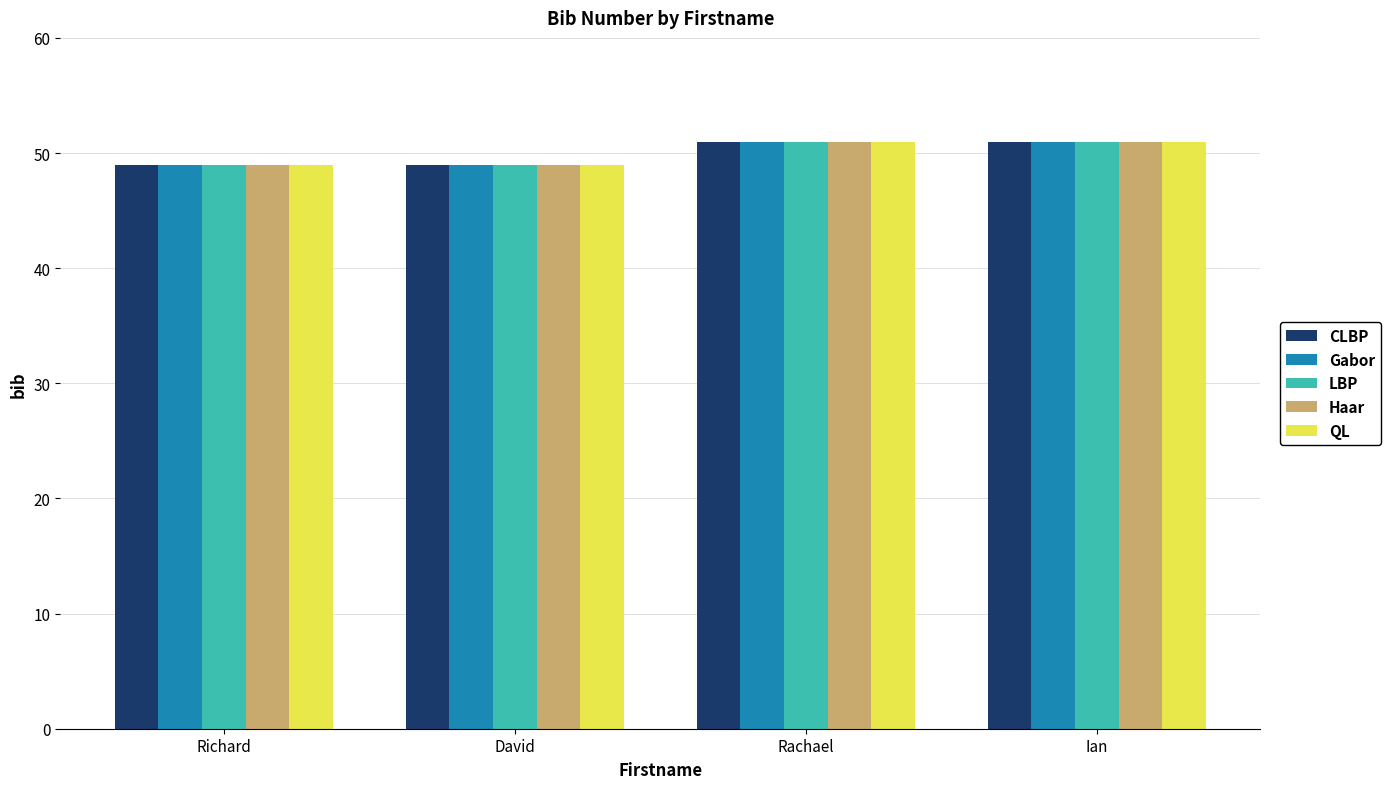

How many values in the LBP series are below 51?

2